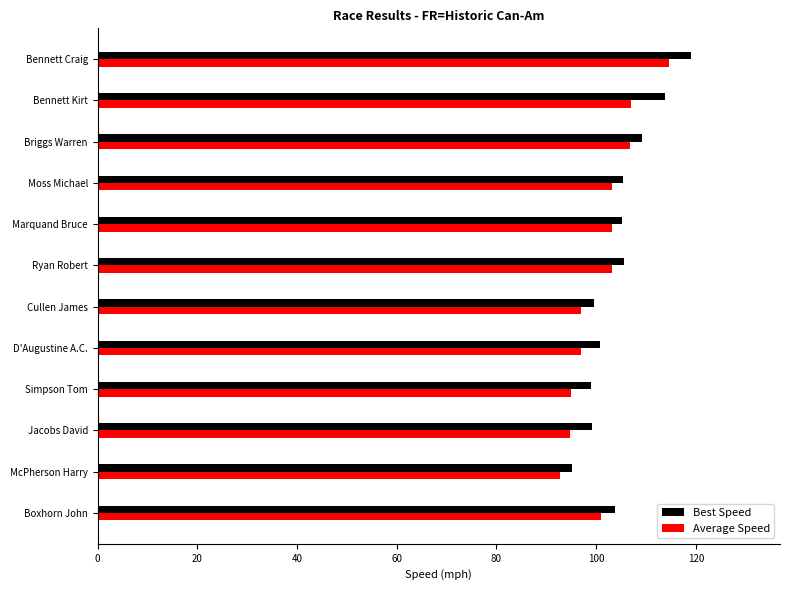

The value of Best Speed at Simpson Tom is 45.8. True or false?

False